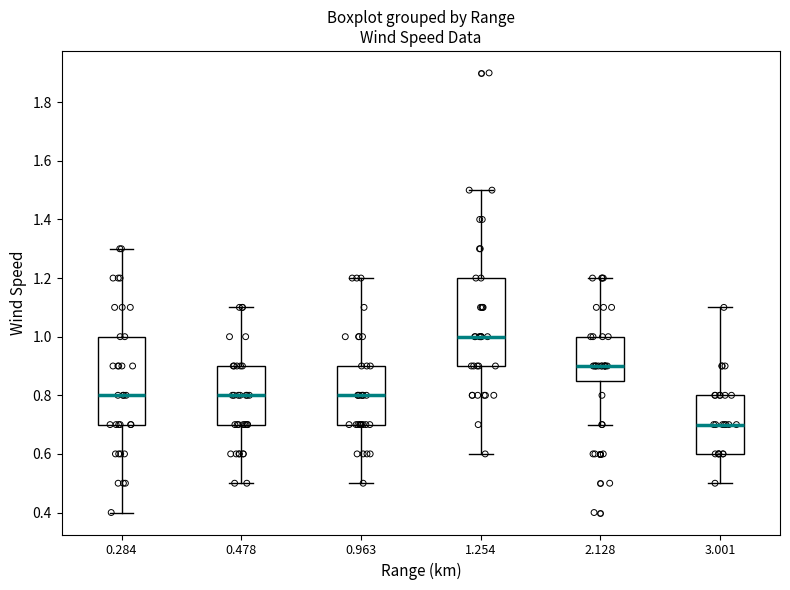

Reading left to right, read every box against the y-axis: the position of its median line, the range the box covers, and the ends of its whiskers. The values are not printed on the chart, so give them approximately, as read against the axis.

0.284: median 0.80, box 0.70 to 1.00, whiskers 0.40 to 1.30
0.478: median 0.80, box 0.70 to 0.90, whiskers 0.50 to 1.10
0.963: median 0.80, box 0.70 to 0.90, whiskers 0.50 to 1.20
1.254: median 1.00, box 0.90 to 1.20, whiskers 0.60 to 1.50
2.128: median 0.90, box 0.86 to 1.00, whiskers 0.70 to 1.20
3.001: median 0.70, box 0.60 to 0.80, whiskers 0.50 to 1.10